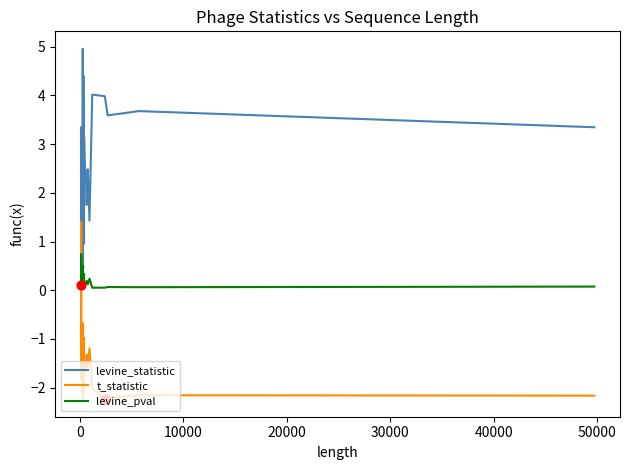

Which series has the largest range (max minus min)?

levine_statistic